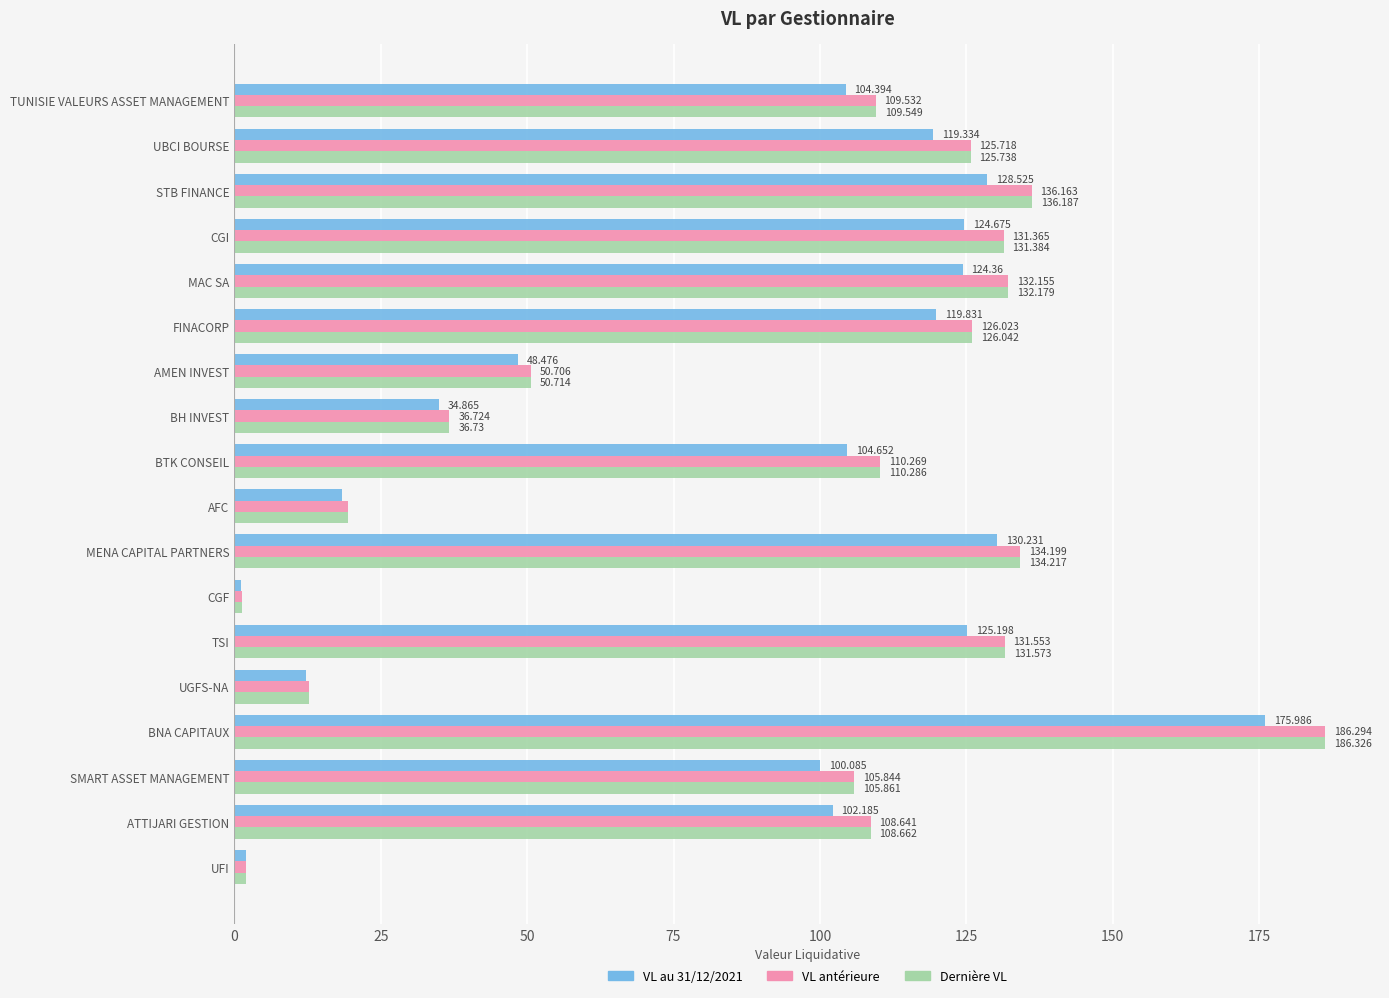

Which series has the largest range (max minus min)?

Dernière VL